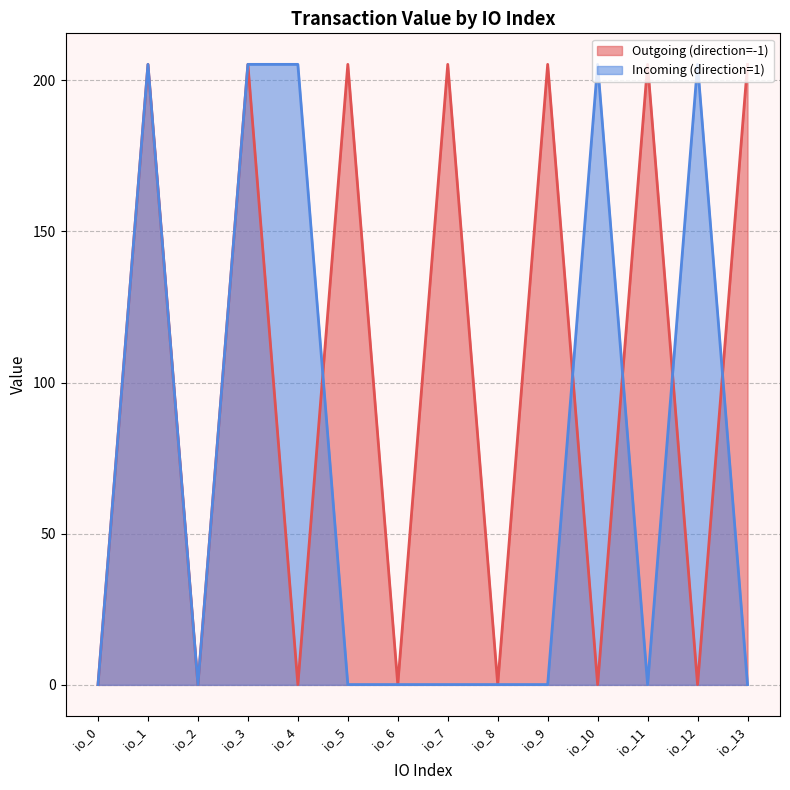

What are all the series names shown in the legend?

Outgoing (direction=-1), Incoming (direction=1)